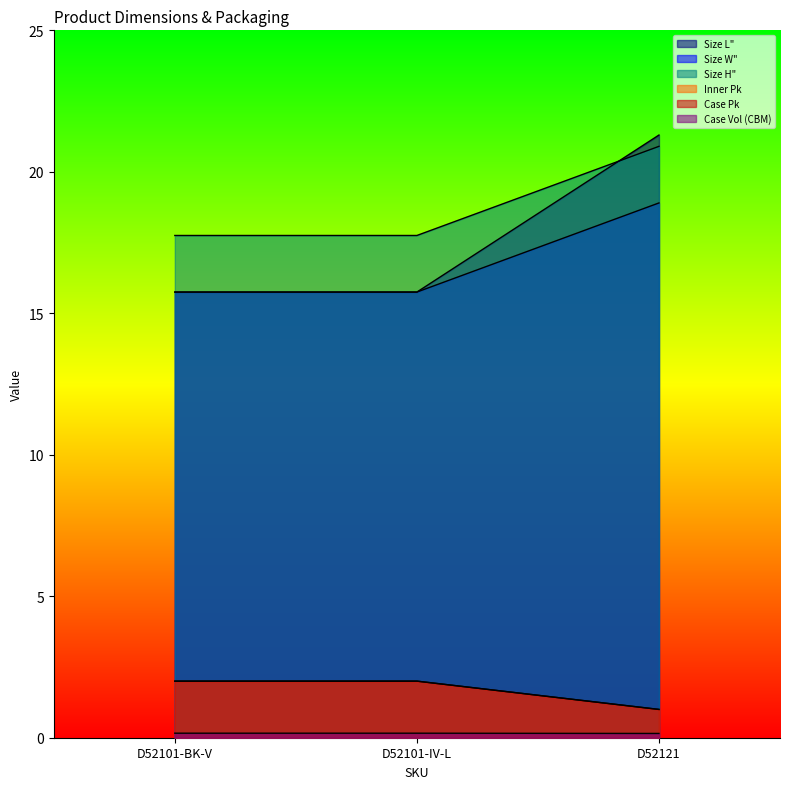

At which category does the chart reach its minimum across all series?

D52121